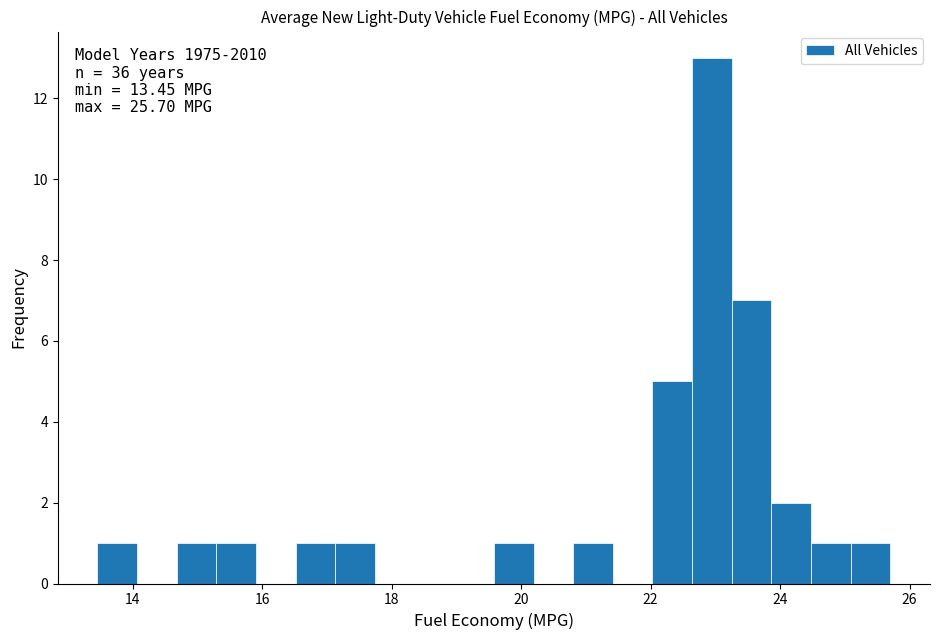

Read against the x-axis, roughly where is the centre of the tallest bar?

23.0